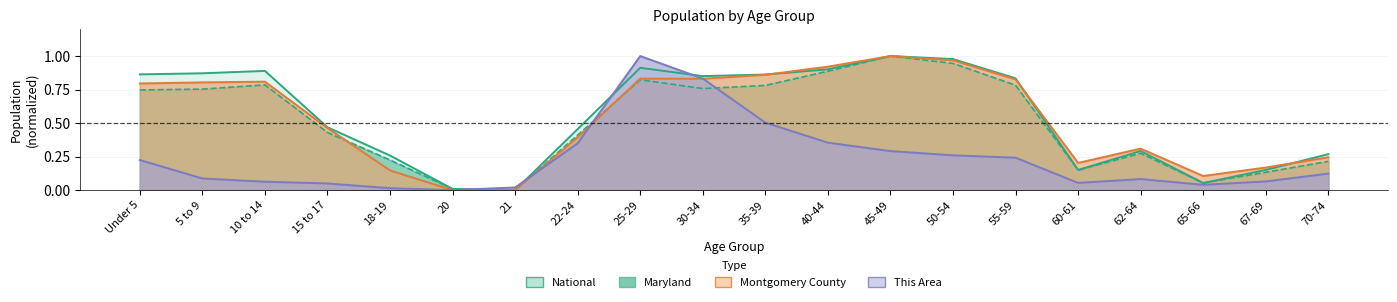

How many interior local peaks does the Maryland series have?

4